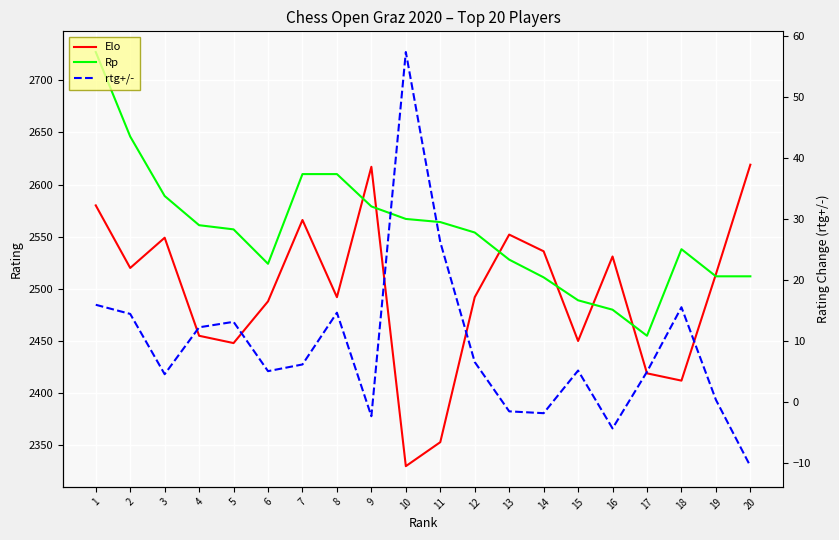

What is the difference between the highest and lowest values at 18?

2522.5